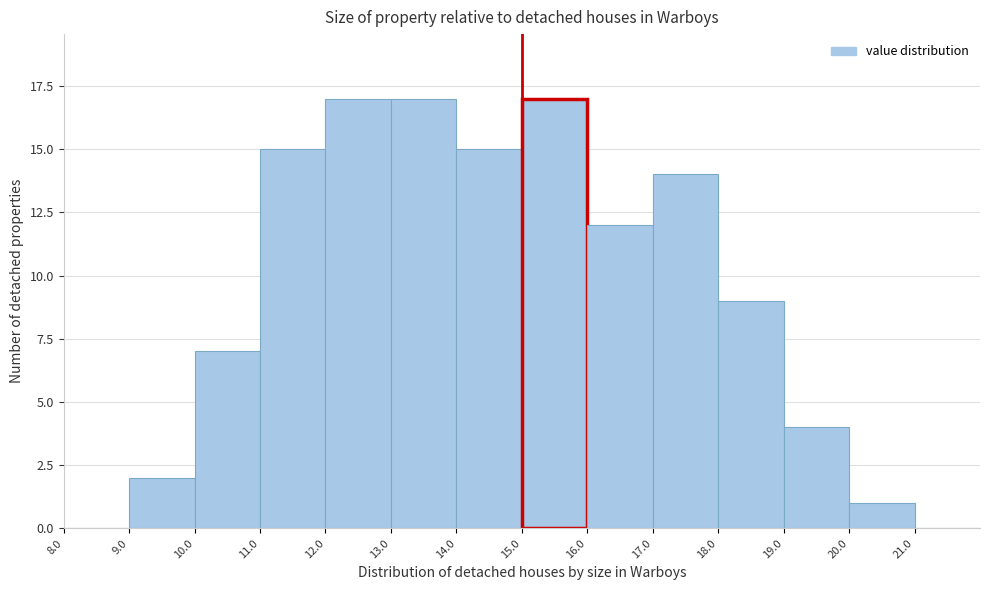

Reading left to right, transcribe this chart: for each bar, give the range it covers on the x-axis and its height. The values are not printed on the chart, so give them approximately, as read against the axis.

8 to 9: 0
9 to 10: 2
10 to 11: 7
11 to 12: 15
12 to 13: 17
13 to 14: 17
14 to 15: 15
15 to 16: 17
16 to 17: 12
17 to 18: 14
18 to 19: 9
19 to 20: 4
20 to 21: 1
21 to 22: 0